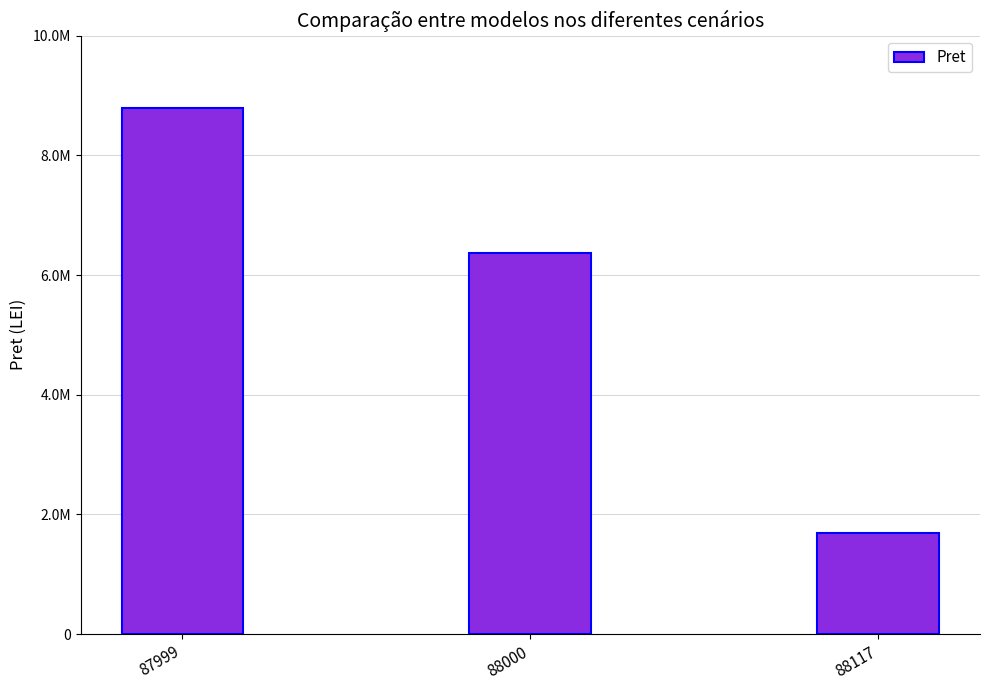

Where does the data first go above 6375300?

87999